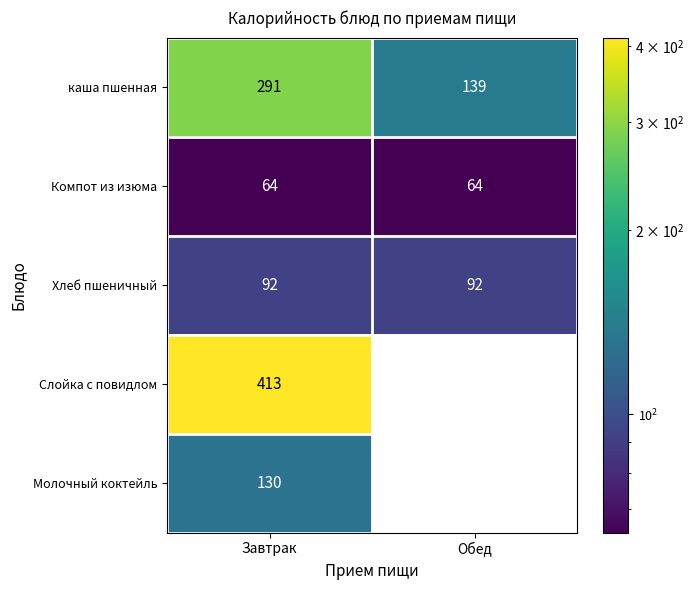

What is the spread (max minus min) of values at Завтрак?

349